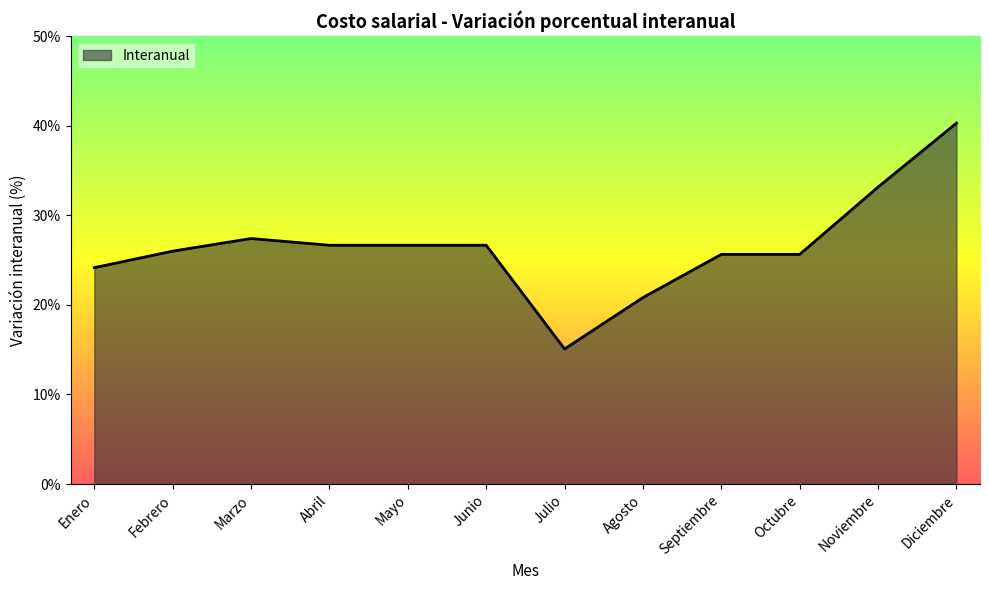

What is the change in value from Agosto to Noviembre?

+12.3